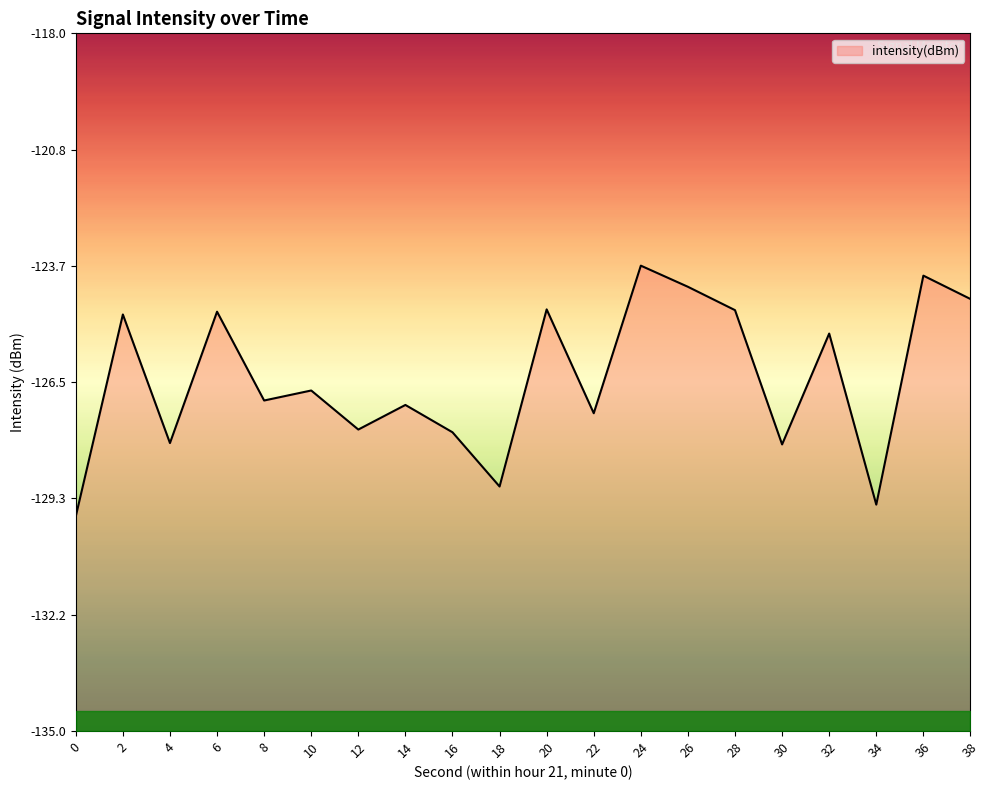

What is the sum of the values at 0 and 22?

-257.0